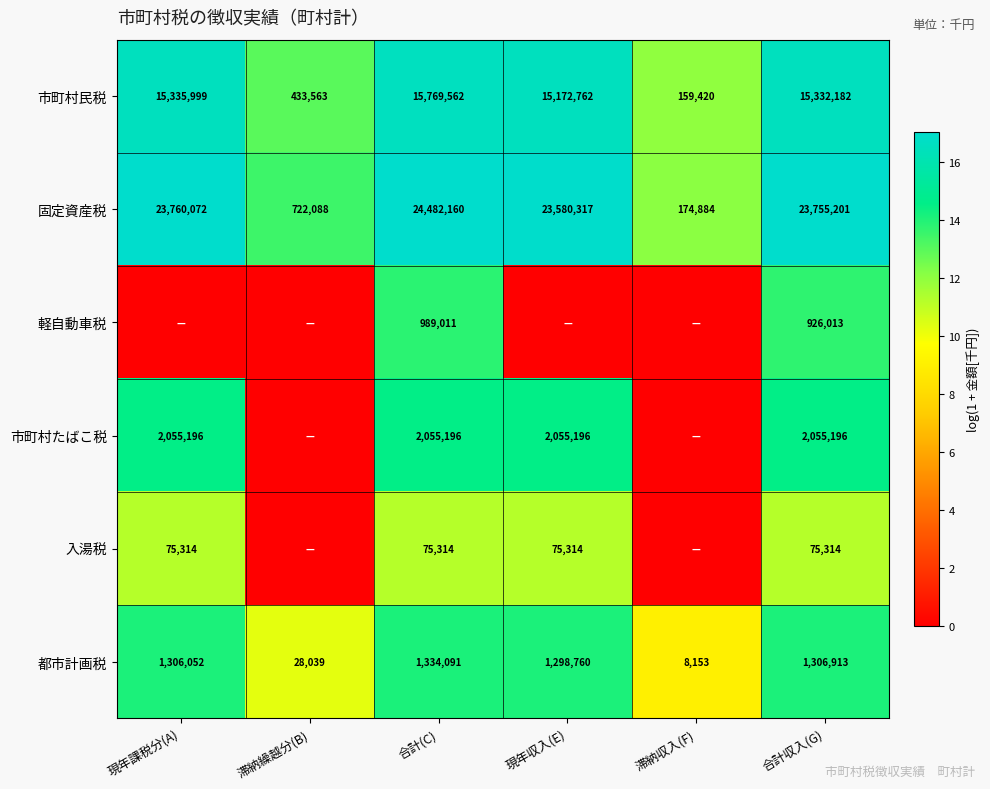

Between 滞納収入(F) and 滞納繰越分(B), which is larger?

滞納繰越分(B)